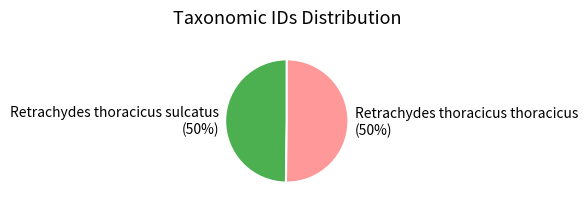

To the nearest percent, what is the average slice percentage?

50%